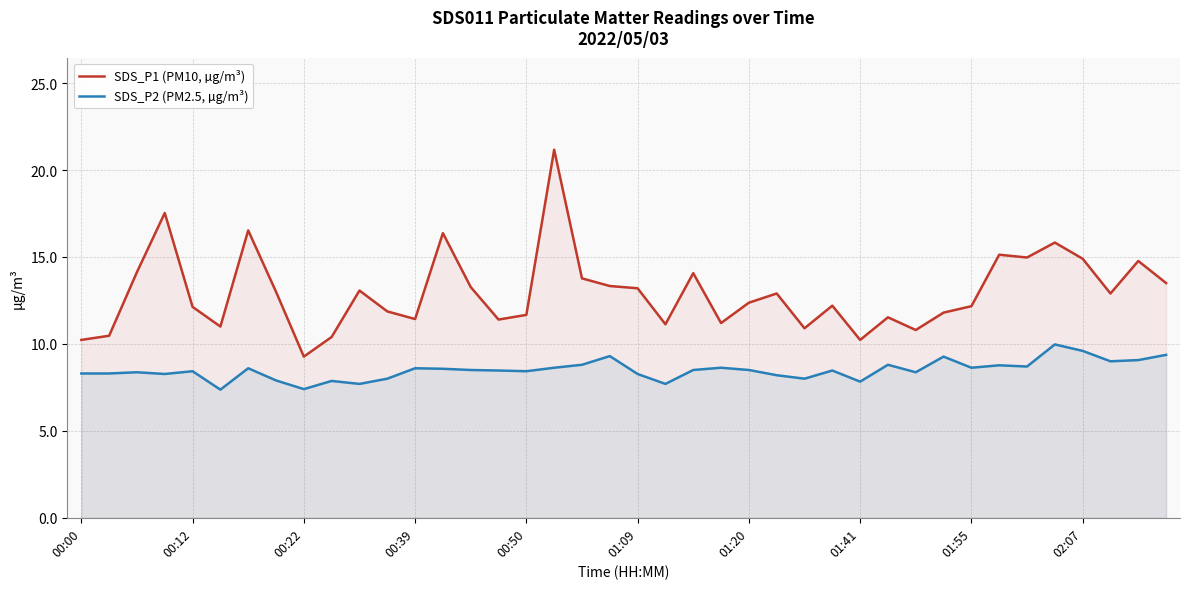

In SDS_P1 (PM10, µg/m³), how many points are lower than both neighbors (excluding endpoints)?

11